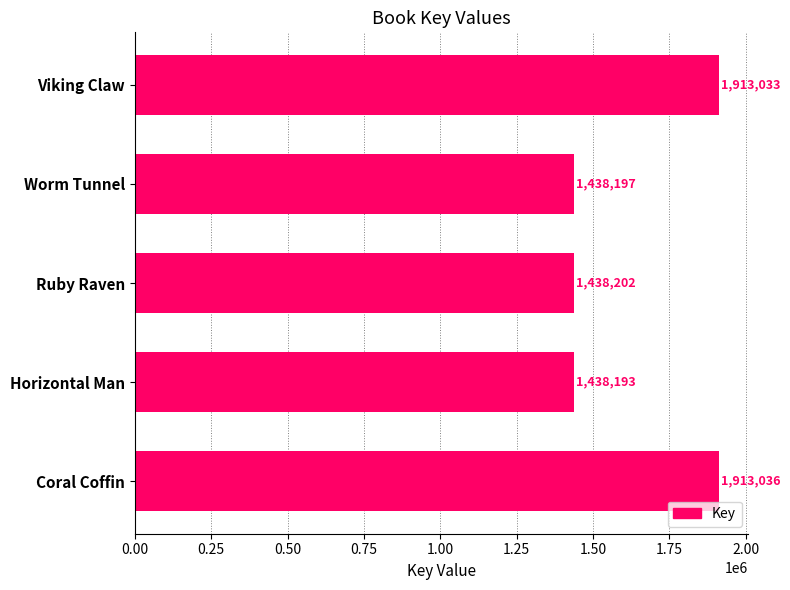

Where is the data nearest to the value 1675614?

Ruby Raven